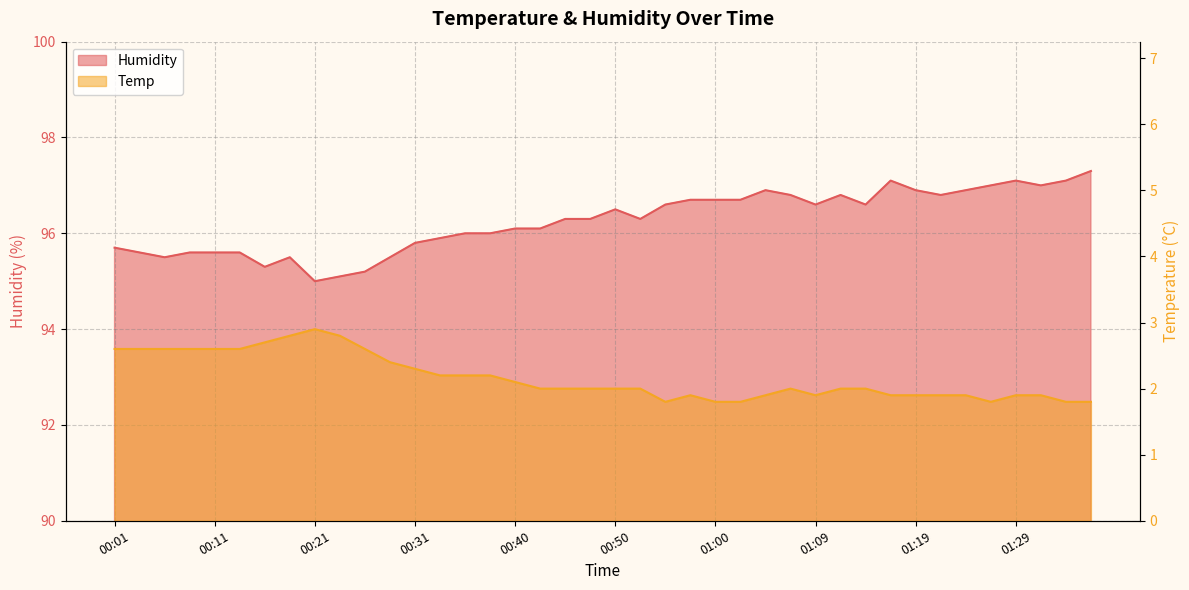

List the series in order of their overall mean, lowest first.

Temp, Humidity